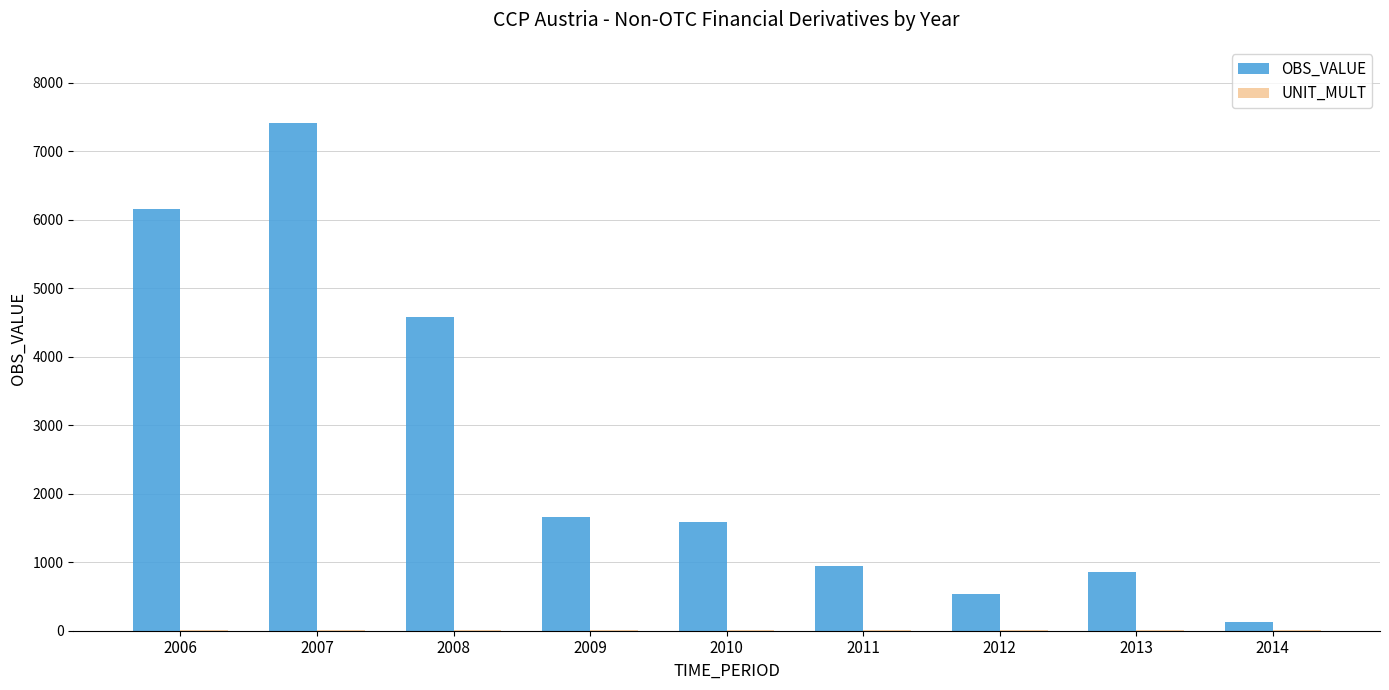

Which series changed the most between 2008 and 2010?

OBS_VALUE